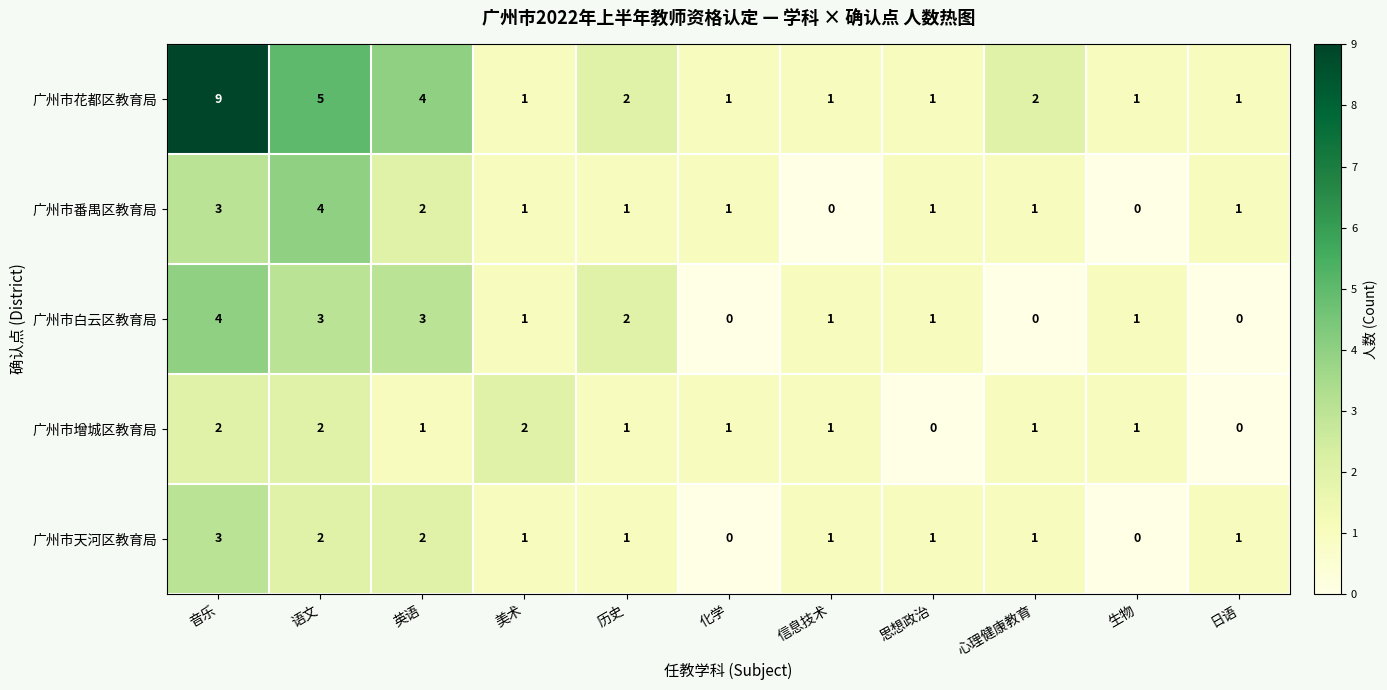

What is the sum of all 广州市白云区教育局 values?

16